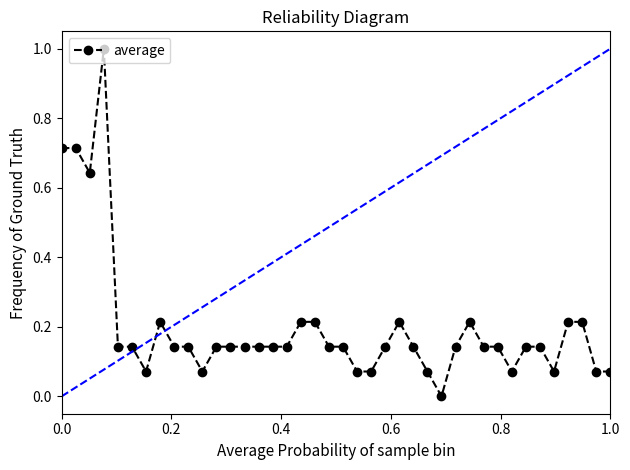

What is the greatest value displayed?

1.0